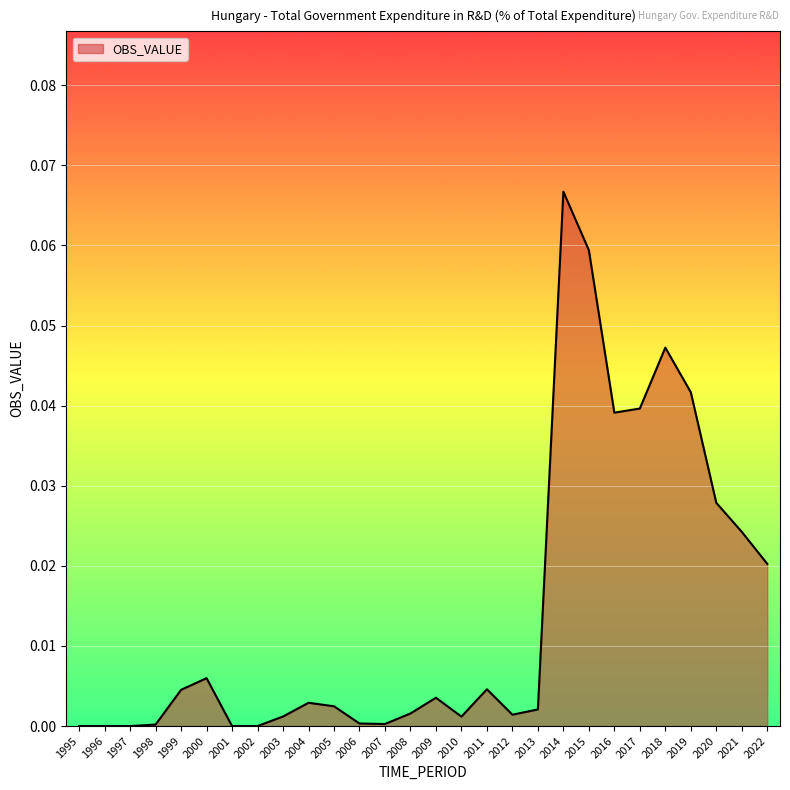

At which category does the chart reach its peak across all series?

2014